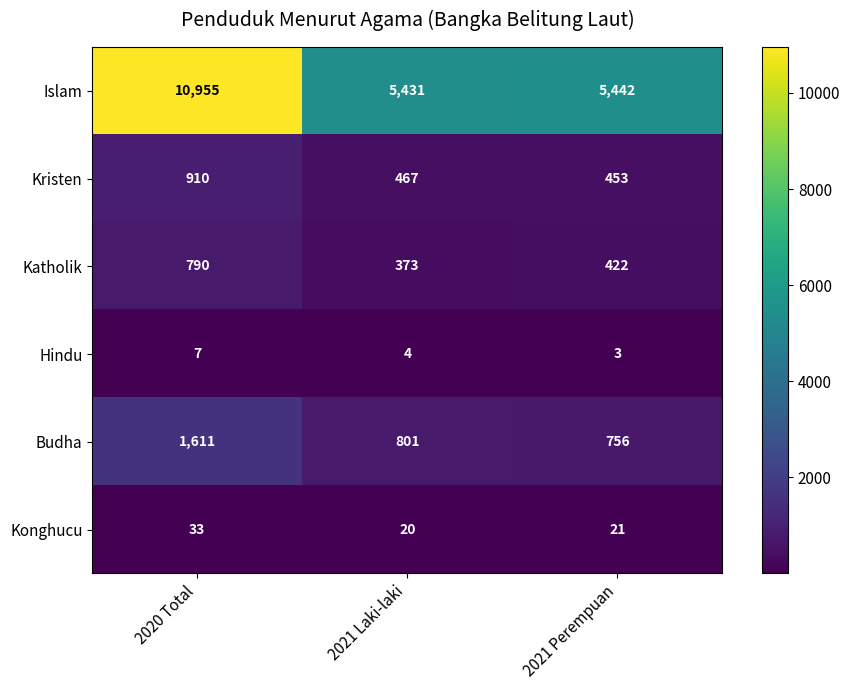

At which label does Kristen reach its minimum?

2021 Perempuan